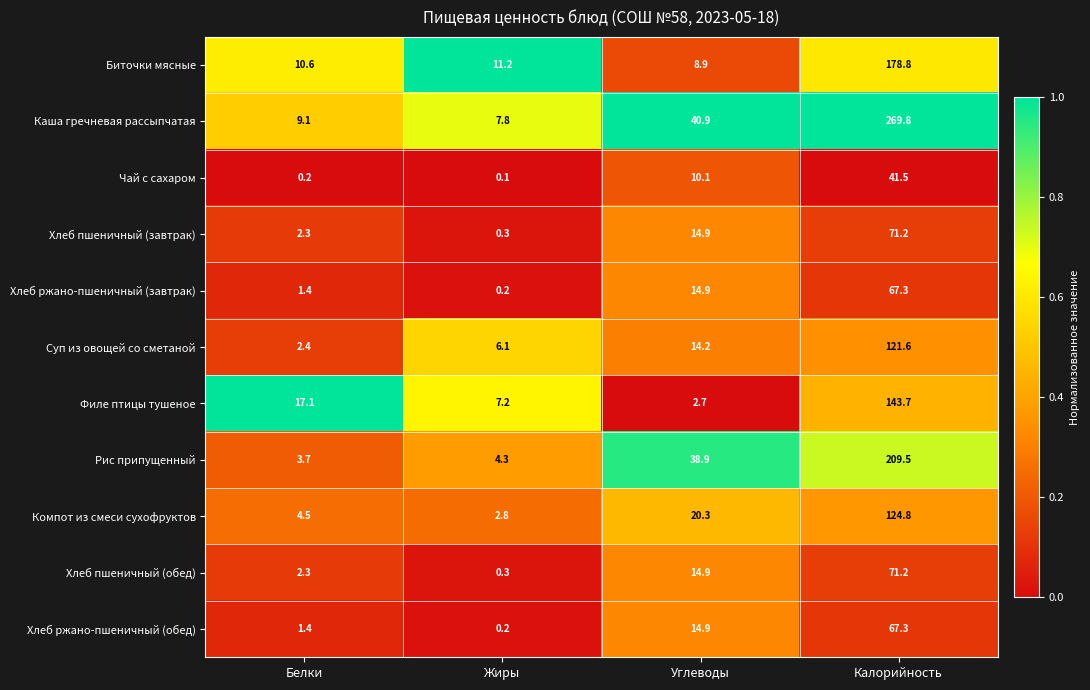

What is the greatest value displayed?

269.8